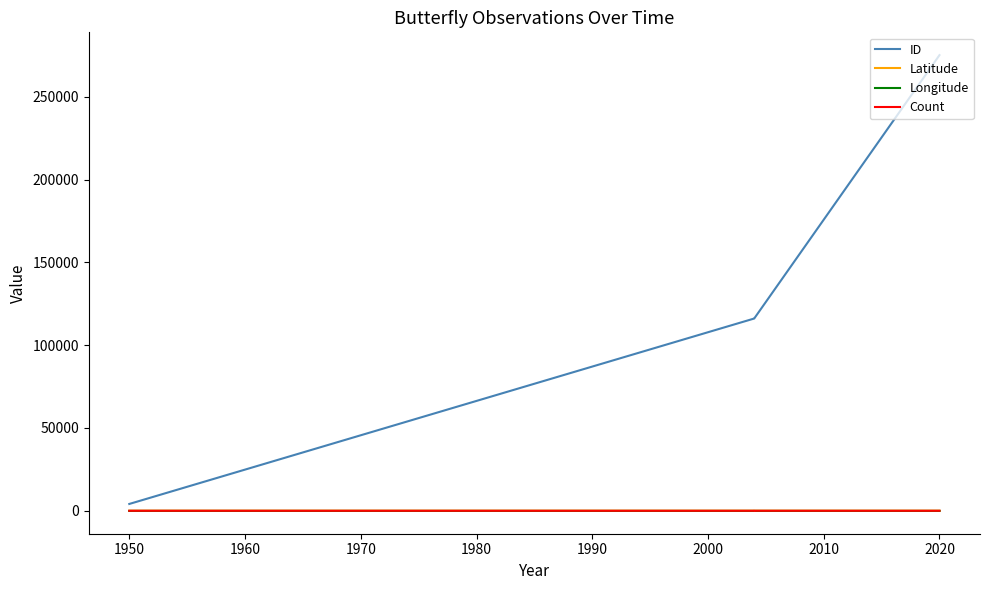

Which series changed the most between 1950 and 2020?

ID